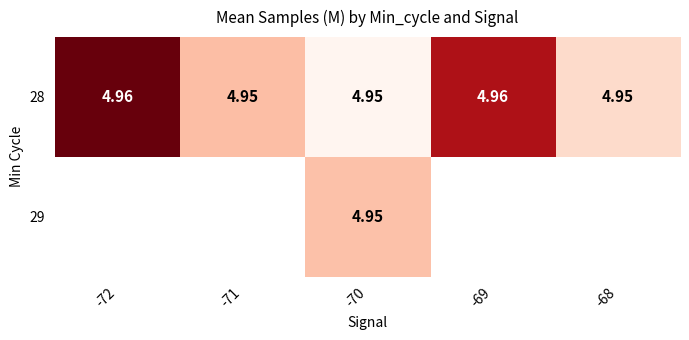

Which label corresponds to the largest value in the chart?

-72